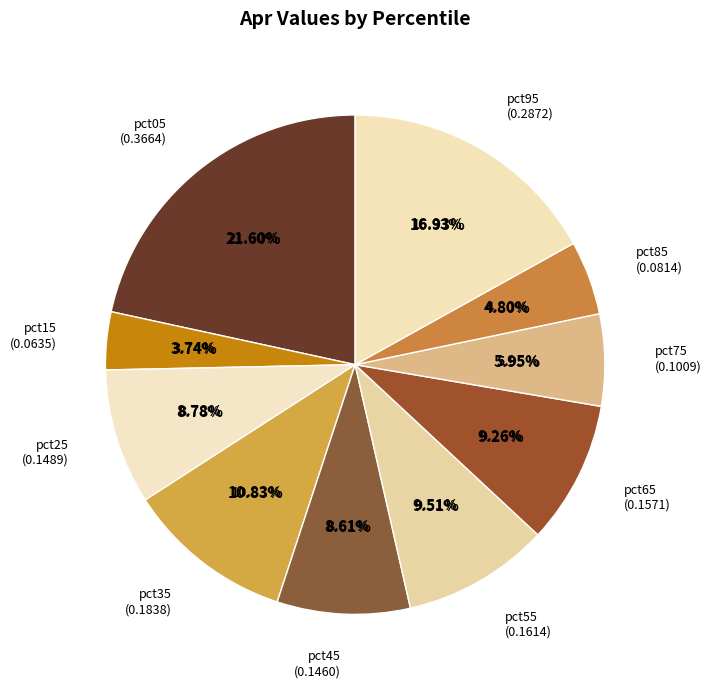

What portion of the pie excludes pct85?

95.2%